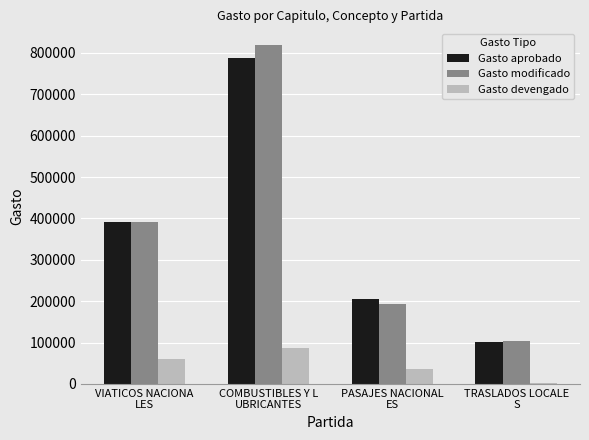

What are all the series names shown in the legend?

Gasto aprobado, Gasto modificado, Gasto devengado